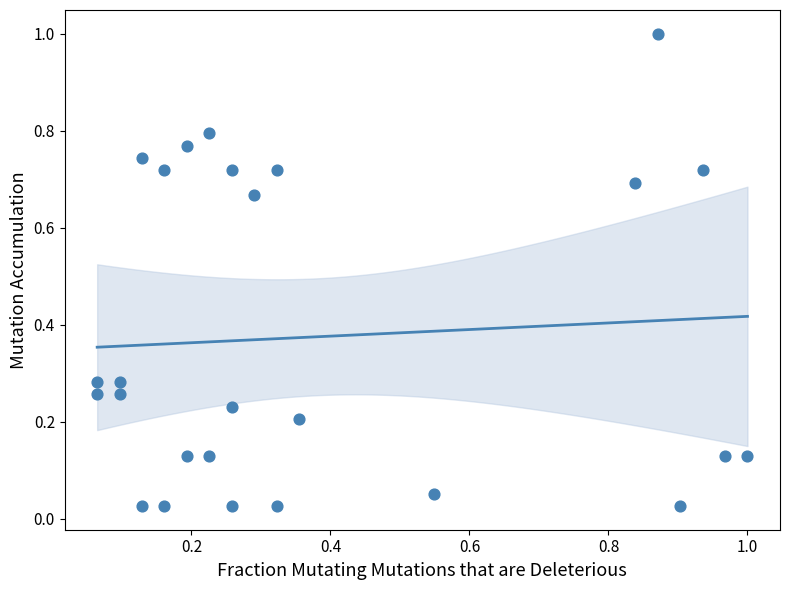

What is the range of X values (max minus min)?

0.9